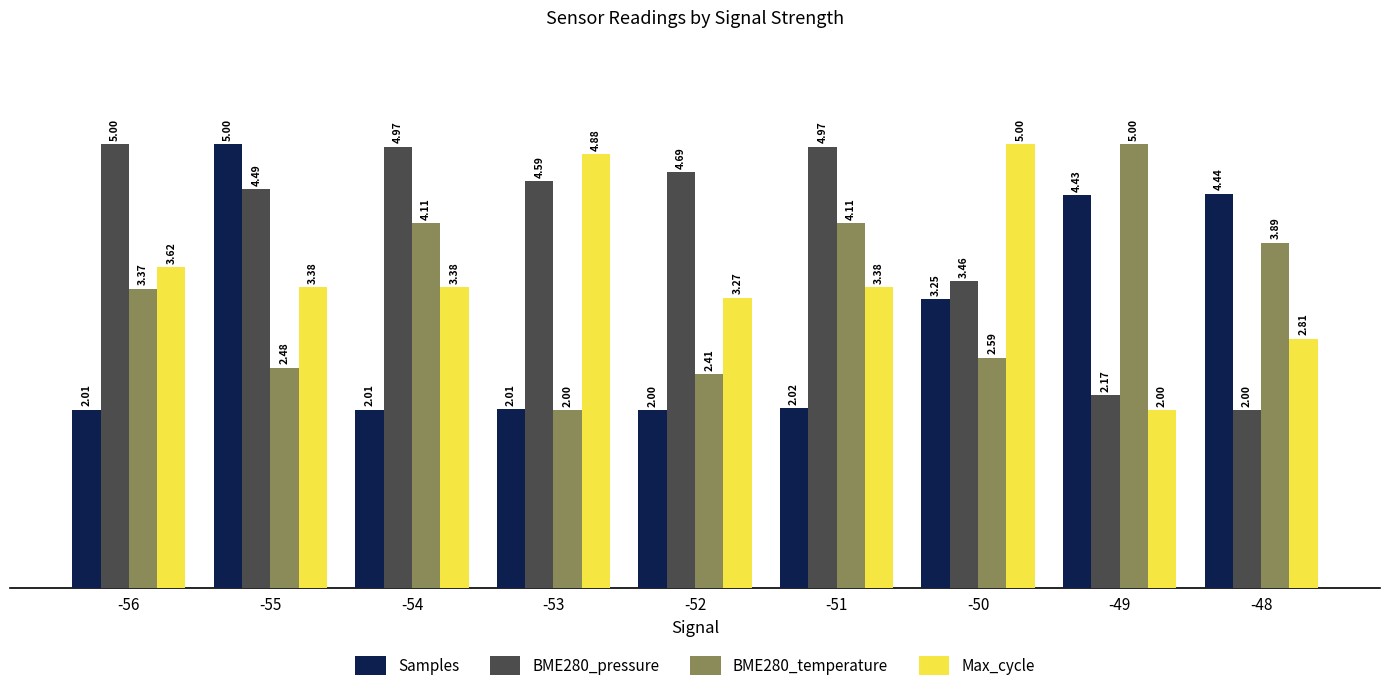

At which category is the sum across all series the highest?

-55